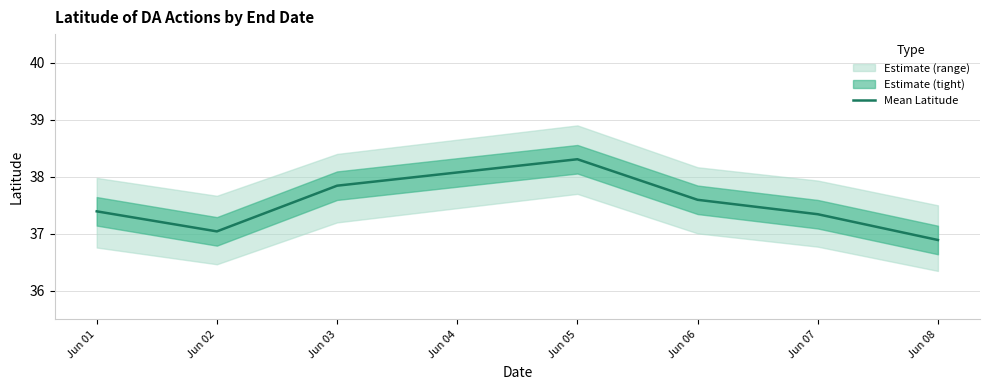

True or false: Mean Latitude has a value of 37.6 at Jun 06.

True